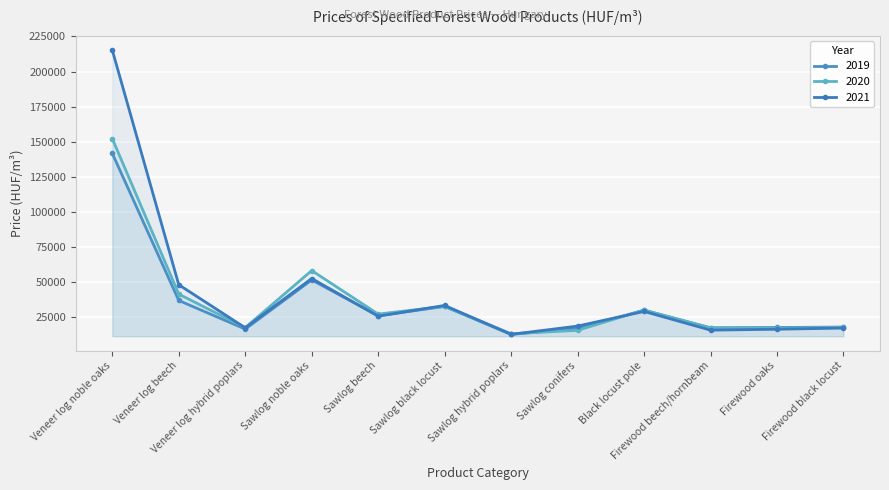

How many data points does each series have?

12